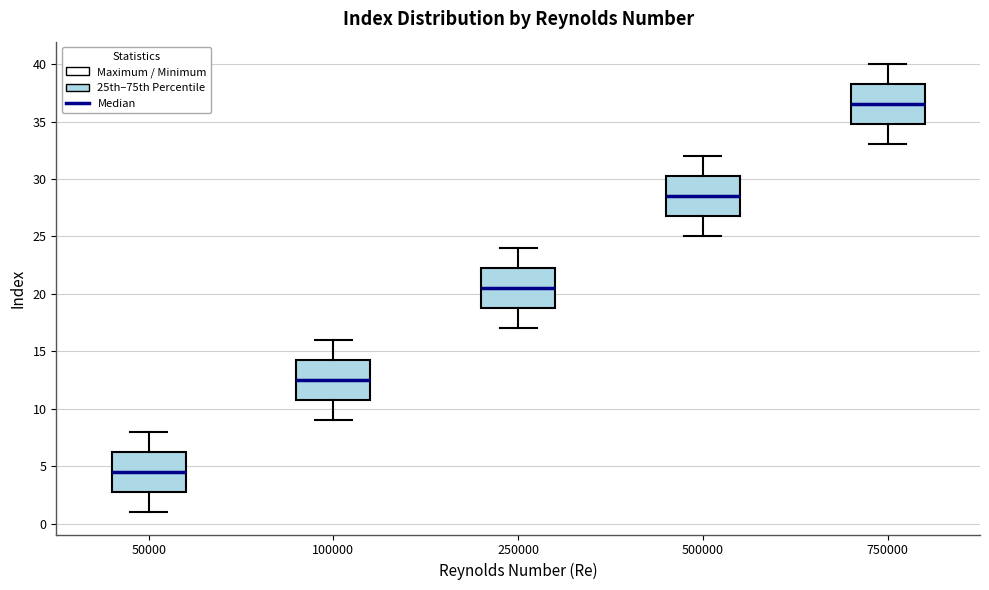

Reading left to right, transcribe this box plot: for each box, give where its median line is, the range the box spans, and where its two whiskers end, as read against the y-axis. The values are not printed on the chart, so give them approximately, as read against the axis.

50000: median 4.5, box 3.0 to 6.5, whiskers 1.0 to 8.0
100000: median 12.5, box 11.0 to 14.5, whiskers 9.0 to 16.0
250000: median 20.5, box 19.0 to 22.5, whiskers 17.0 to 24.0
500000: median 28.5, box 27.0 to 30.5, whiskers 25.0 to 32.0
750000: median 36.5, box 35.0 to 38.5, whiskers 33.0 to 40.0